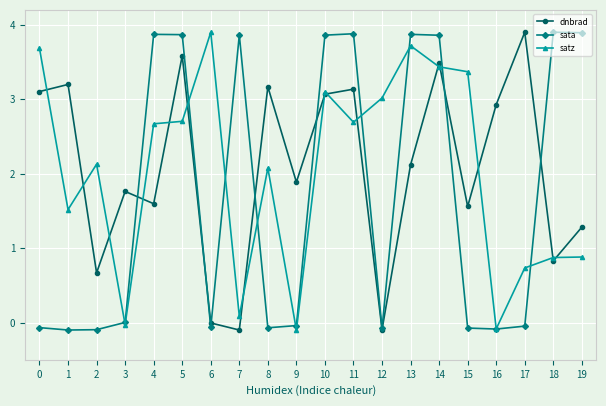

The value of satz at 8 is 2.7. True or false?

False